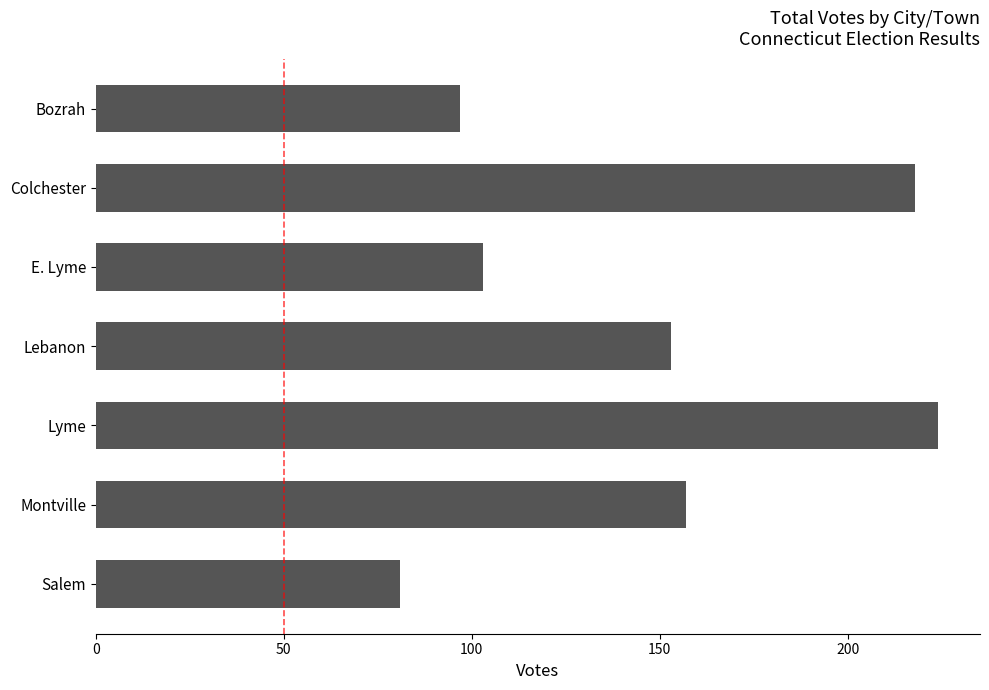

Which category has the highest value across all series?

Lyme